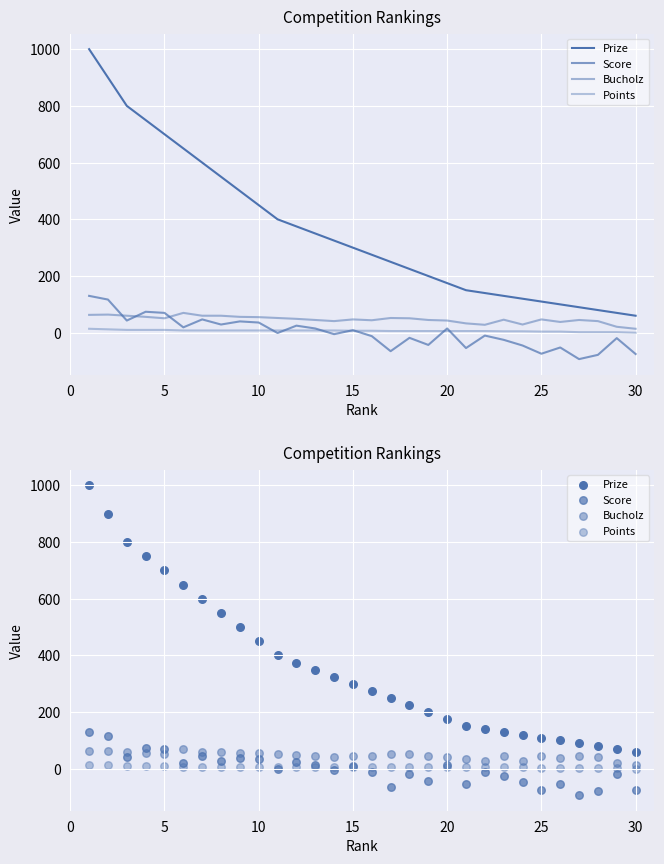

Is the value of Prize at 27 greater than the value of Score at 30?

Yes